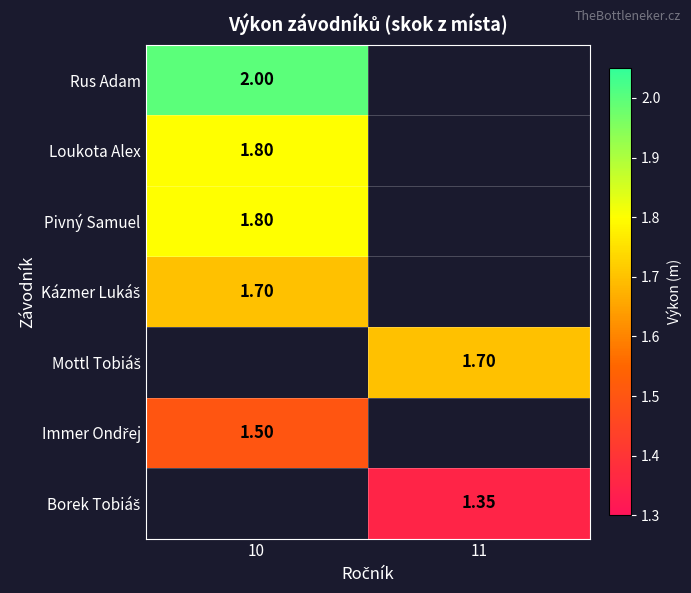

Is the value of Rus Adam at 10 greater than the value of Loukota Alex at 10?

Yes